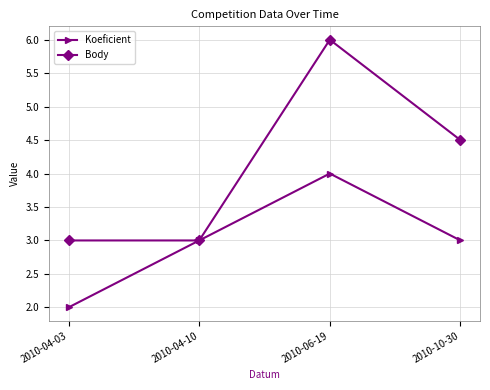

The Koeficient series shows 3.0 at 2010-04-10. True or false?

True